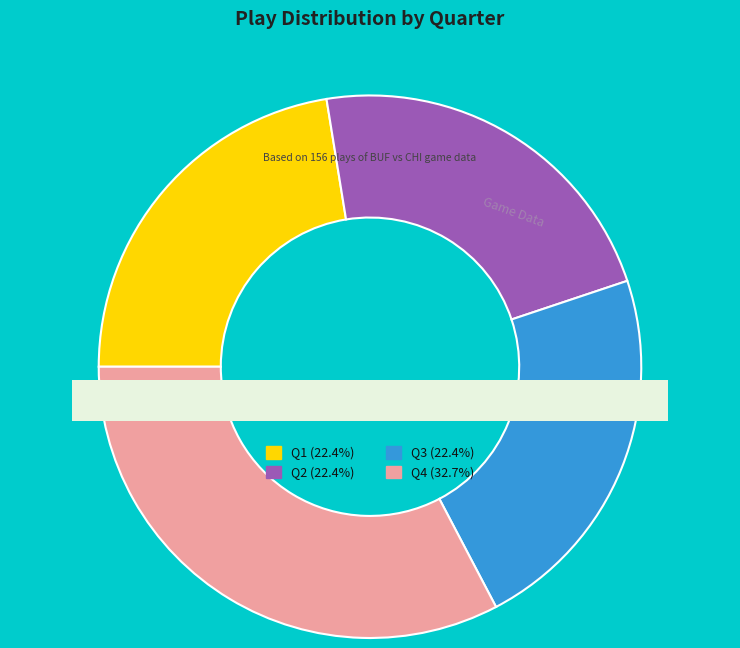

To the nearest percent, what percentage of the pie is Q2?

22%